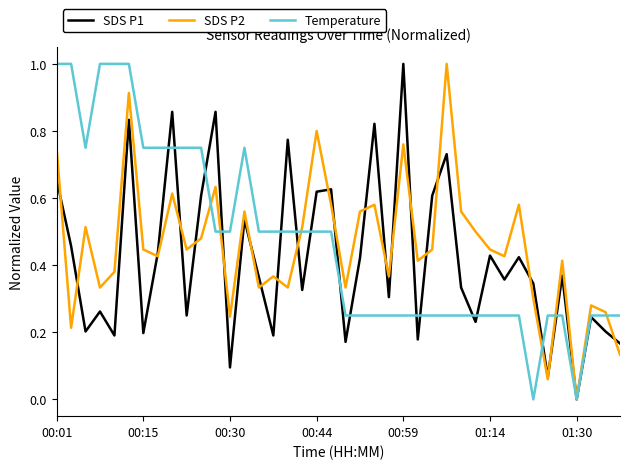

What is the maximum value for SDS P2?

1.0